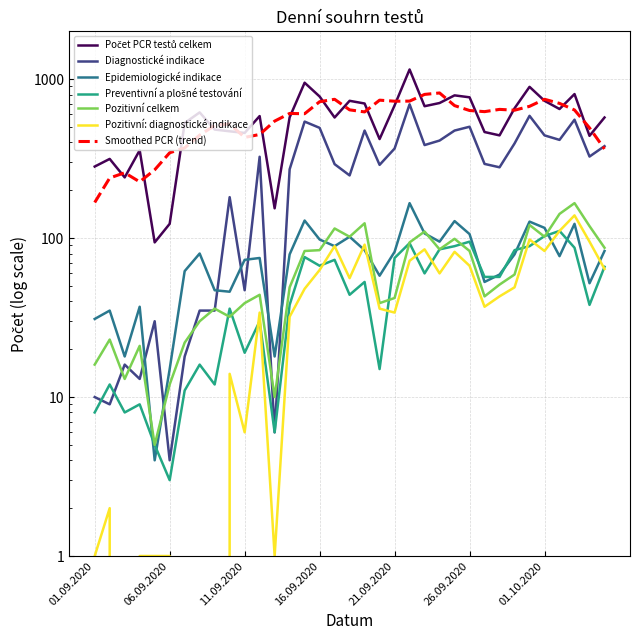

What is the approximate value of Počet PCR testů celkem at 07.09.2020, to the nearest 50?

550